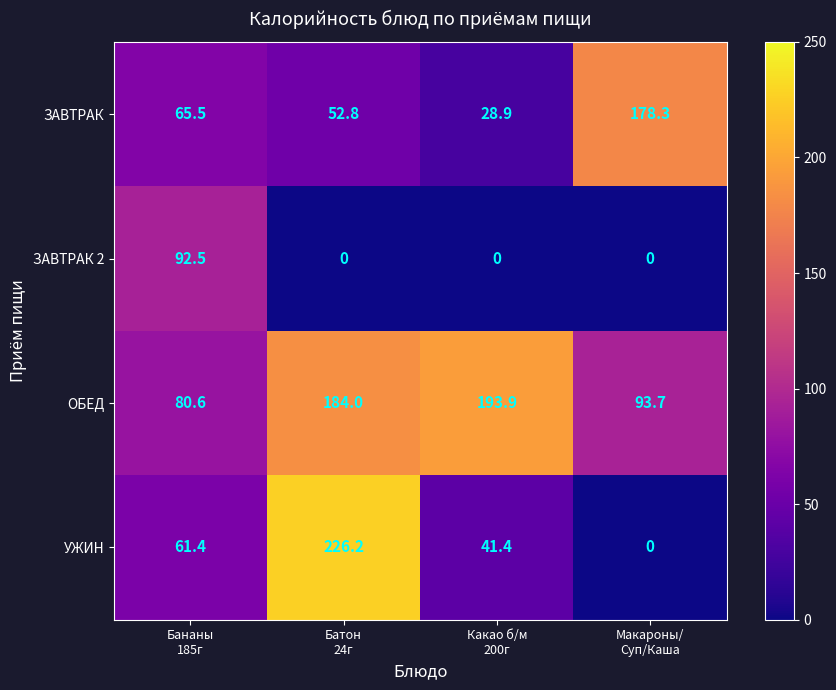

List the series in order of their peak value, highest first.

УЖИН, ОБЕД, ЗАВТРАК, ЗАВТРАК 2